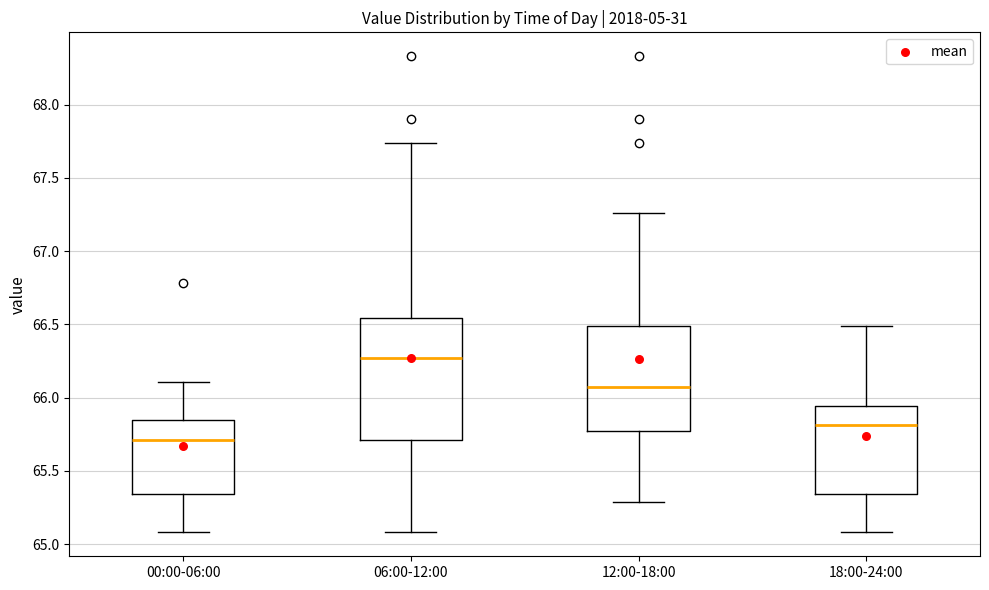

Where does the median line of the box for 18:00-24:00 sit on the y-axis? The values are not printed on the chart, so give them approximately, as read against the axis.

65.80